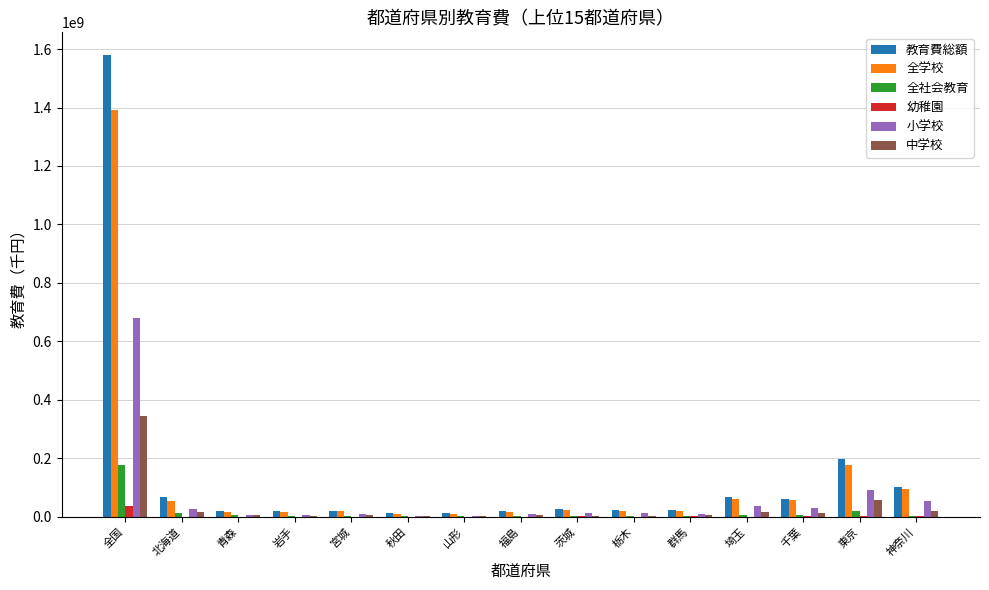

At which category is the sum across all series the highest?

全国